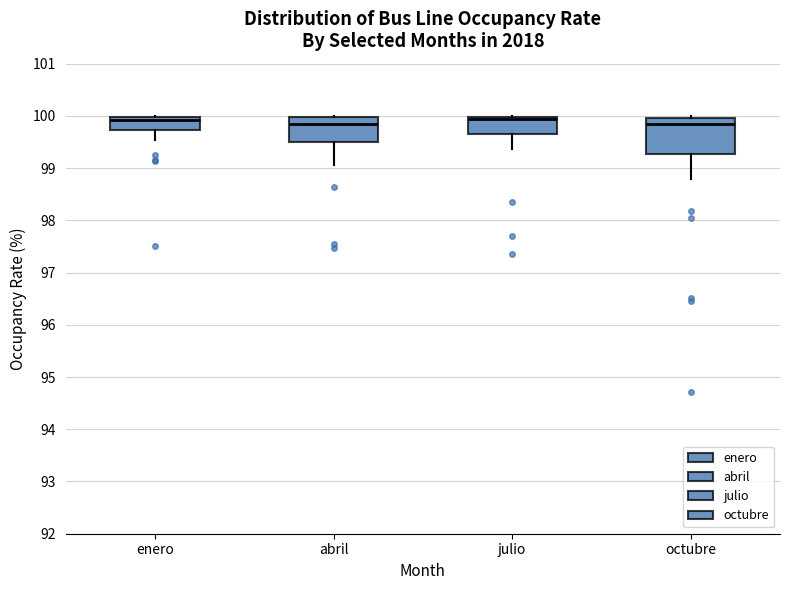

Comparing the boxes themselves (not the whiskers), which one is the tallest?

octubre